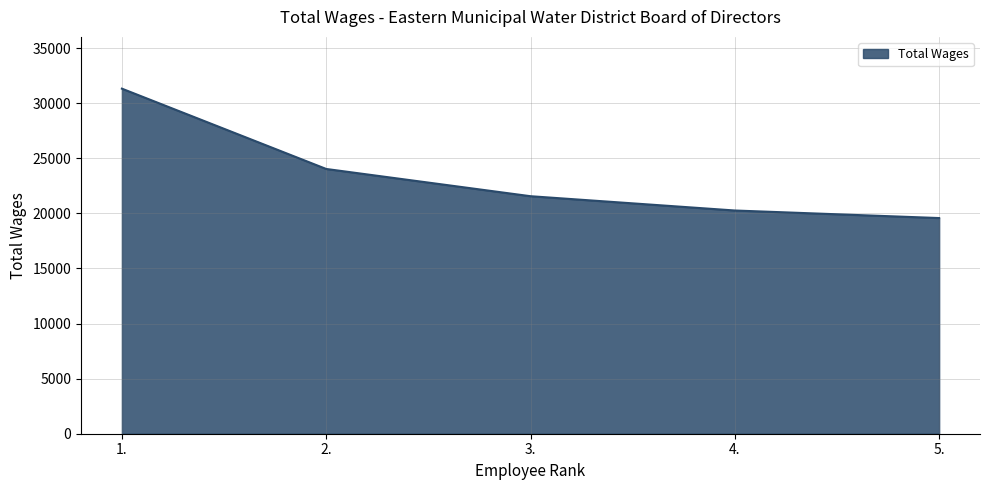

Where does the data first go above 21552?

1.